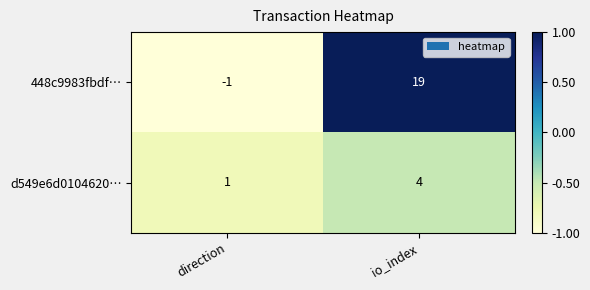

Reading left to right, what are all the values shown in this chart?

448c9983fbdf…: direction=-1	io_index=19
d549e6d0104620…: direction=1	io_index=4